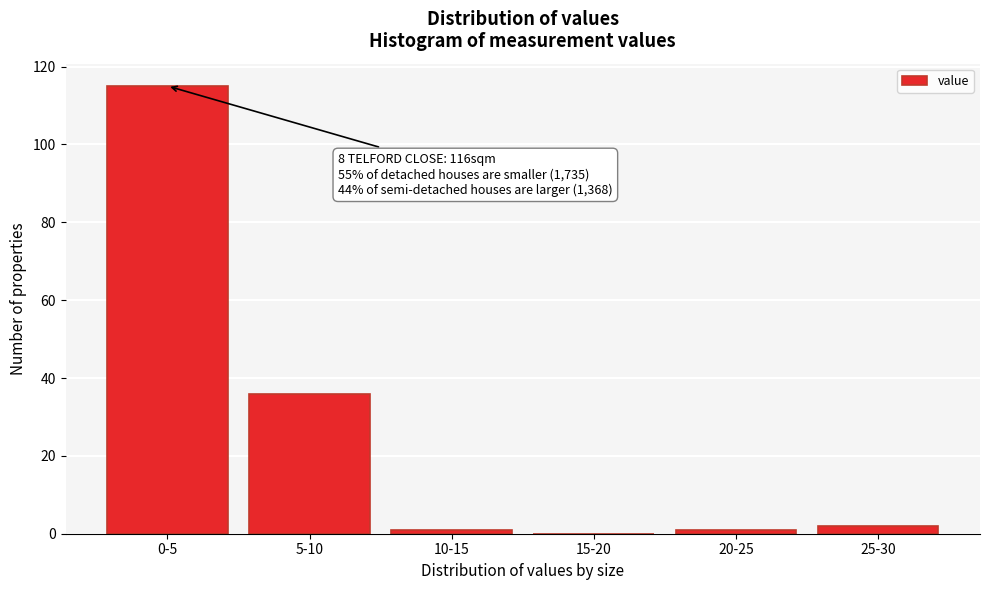

Reading left to right, transcribe all the data shown in this chart.

0-5=115	5-10=36	10-15=1	15-20=0	20-25=1	25-30=2